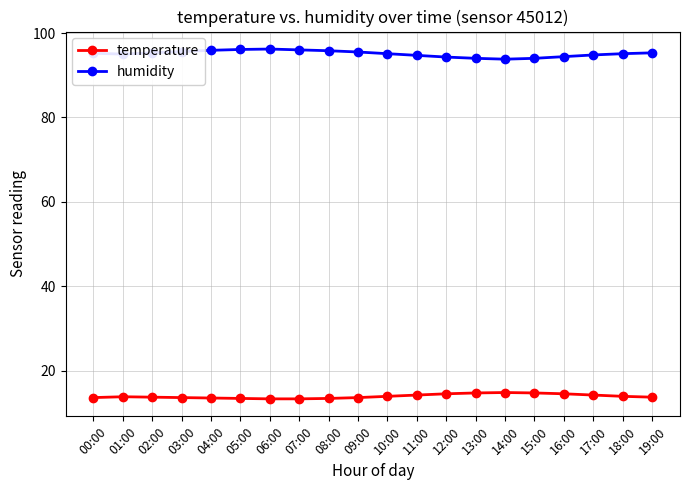

What is the difference between the maximum and minimum values in the temperature series?

1.5